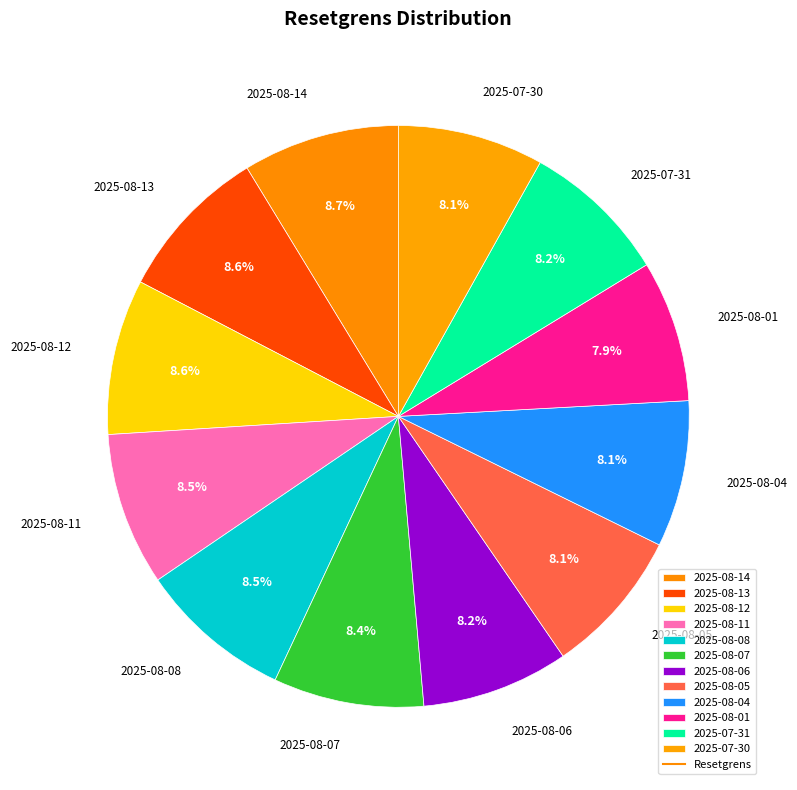

What percentage is the 2025-08-14 slice, to the nearest percent?

9%